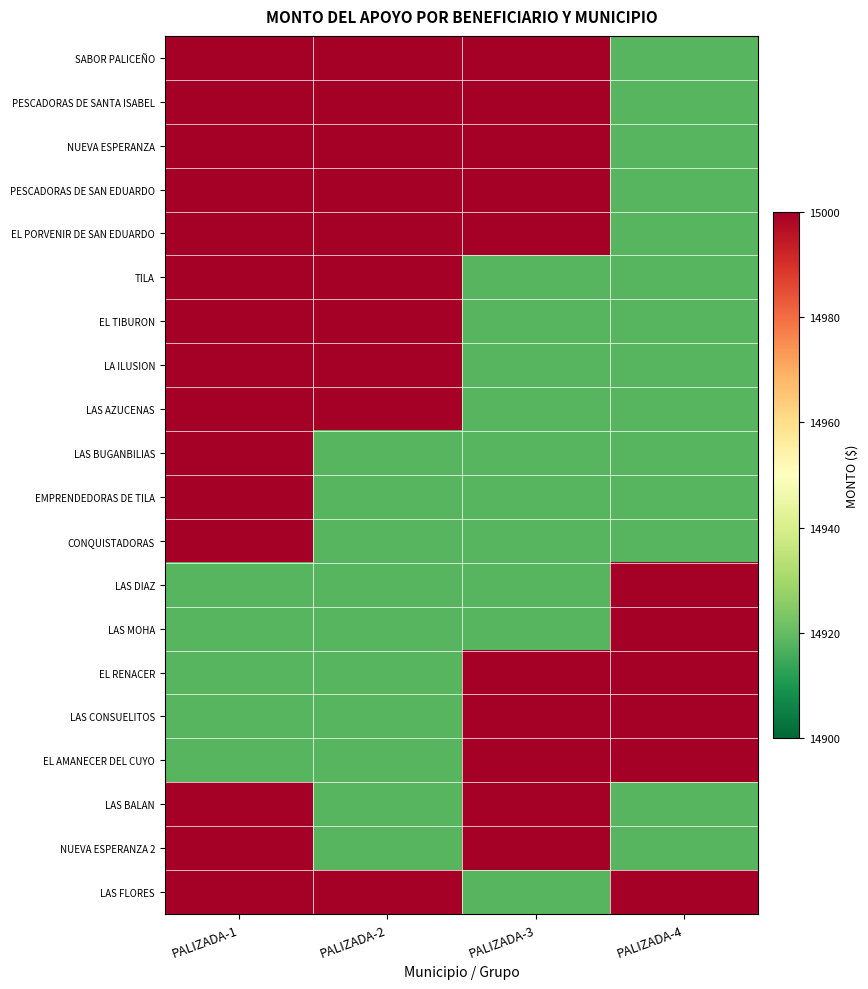

Reading left to right, transcribe all the data shown in this chart.

SABOR PALICEÑO: PALIZADA-1=15000.0	PALIZADA-2=15000.0	PALIZADA-3=15000.0	PALIZADA-4=14918.2
PESCADORAS DE SANTA ISABEL: PALIZADA-1=15000.0	PALIZADA-2=15000.0	PALIZADA-3=15000.0	PALIZADA-4=14918.2
NUEVA ESPERANZA: PALIZADA-1=15000.0	PALIZADA-2=15000.0	PALIZADA-3=15000.0	PALIZADA-4=14918.2
PESCADORAS DE SAN EDUARDO: PALIZADA-1=15000.0	PALIZADA-2=15000.0	PALIZADA-3=15000.0	PALIZADA-4=14918.2
EL PORVENIR DE SAN EDUARDO: PALIZADA-1=15000.0	PALIZADA-2=15000.0	PALIZADA-3=15000.0	PALIZADA-4=14918.2
TILA: PALIZADA-1=15000.0	PALIZADA-2=15000.0	PALIZADA-3=14918.2	PALIZADA-4=14918.2
EL TIBURON: PALIZADA-1=15000.0	PALIZADA-2=15000.0	PALIZADA-3=14918.2	PALIZADA-4=14918.2
LA ILUSION: PALIZADA-1=15000.0	PALIZADA-2=15000.0	PALIZADA-3=14918.2	PALIZADA-4=14918.2
LAS AZUCENAS: PALIZADA-1=15000.0	PALIZADA-2=15000.0	PALIZADA-3=14918.2	PALIZADA-4=14918.2
LAS BUGANBILIAS: PALIZADA-1=15000.0	PALIZADA-2=14918.2	PALIZADA-3=14918.2	PALIZADA-4=14918.2
EMPRENDEDORAS DE TILA: PALIZADA-1=15000.0	PALIZADA-2=14918.2	PALIZADA-3=14918.2	PALIZADA-4=14918.2
CONQUISTADORAS: PALIZADA-1=15000.0	PALIZADA-2=14918.2	PALIZADA-3=14918.2	PALIZADA-4=14918.2
LAS DIAZ: PALIZADA-1=14918.2	PALIZADA-2=14918.2	PALIZADA-3=14918.2	PALIZADA-4=15000.0
LAS MOHA: PALIZADA-1=14918.2	PALIZADA-2=14918.2	PALIZADA-3=14918.2	PALIZADA-4=15000.0
EL RENACER: PALIZADA-1=14918.2	PALIZADA-2=14918.2	PALIZADA-3=15000.0	PALIZADA-4=15000.0
LAS CONSUELITOS: PALIZADA-1=14918.2	PALIZADA-2=14918.2	PALIZADA-3=15000.0	PALIZADA-4=15000.0
EL AMANECER DEL CUYO: PALIZADA-1=14918.2	PALIZADA-2=14918.2	PALIZADA-3=15000.0	PALIZADA-4=15000.0
LAS BALAN: PALIZADA-1=15000.0	PALIZADA-2=14918.2	PALIZADA-3=15000.0	PALIZADA-4=14918.2
NUEVA ESPERANZA 2: PALIZADA-1=15000.0	PALIZADA-2=14918.2	PALIZADA-3=15000.0	PALIZADA-4=14918.2
LAS FLORES: PALIZADA-1=15000.0	PALIZADA-2=15000.0	PALIZADA-3=14918.2	PALIZADA-4=15000.0